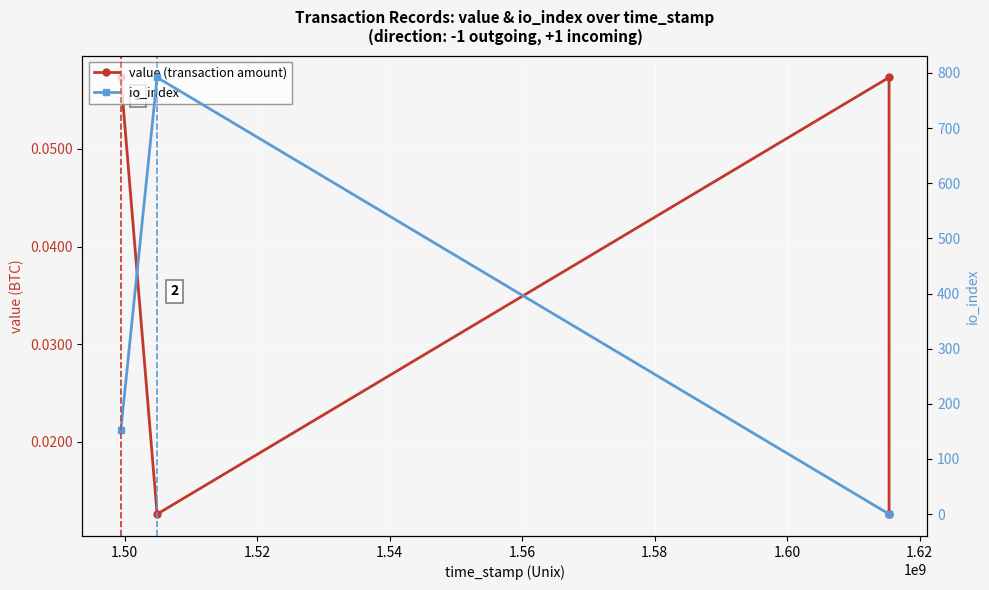

After their last crossing, which series has the higher values: io_index or value (transaction amount)?

io_index